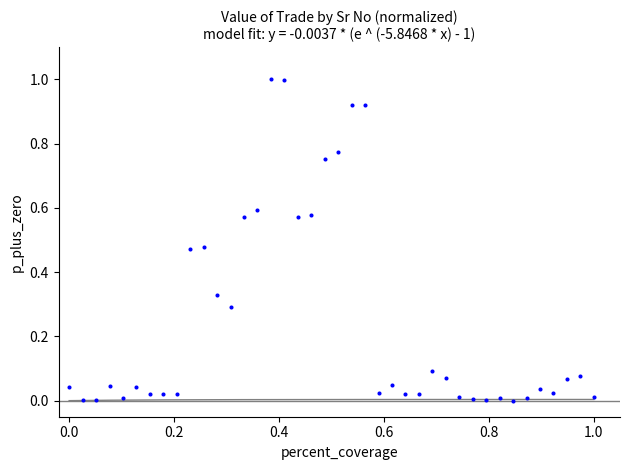

What is the range of X values (max minus min)?

1.0